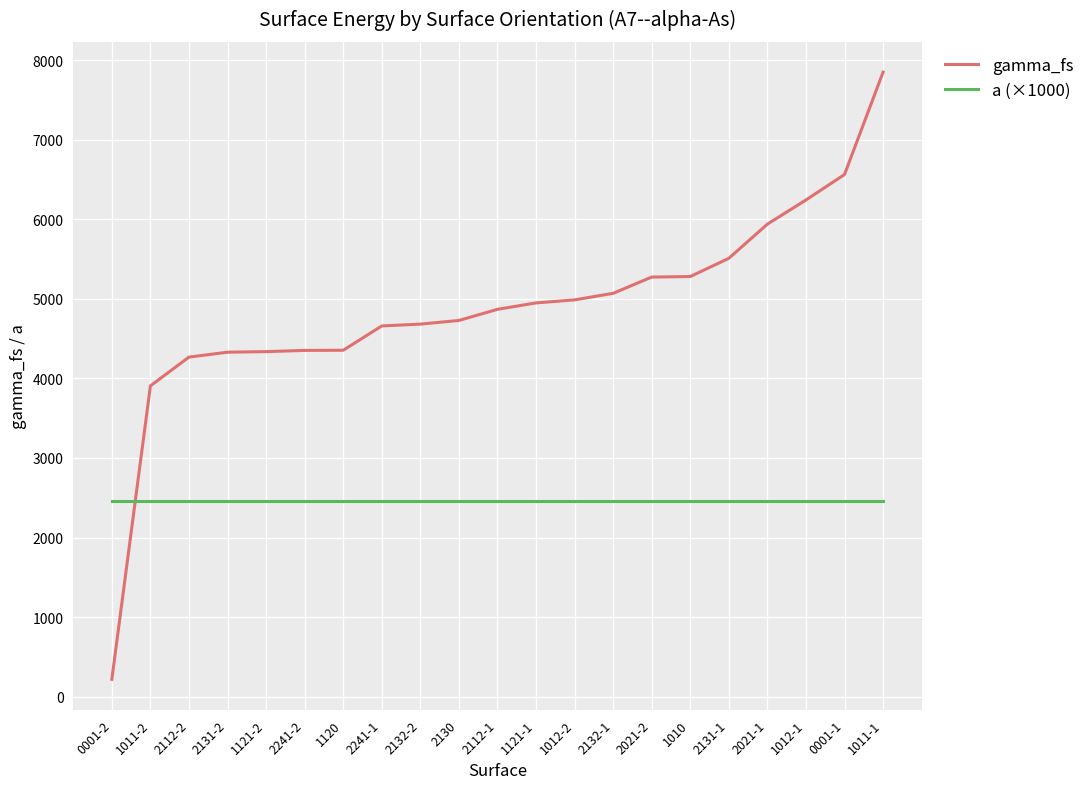

At 1010, list the series in order from smallest to largest.

a (×1000), gamma_fs